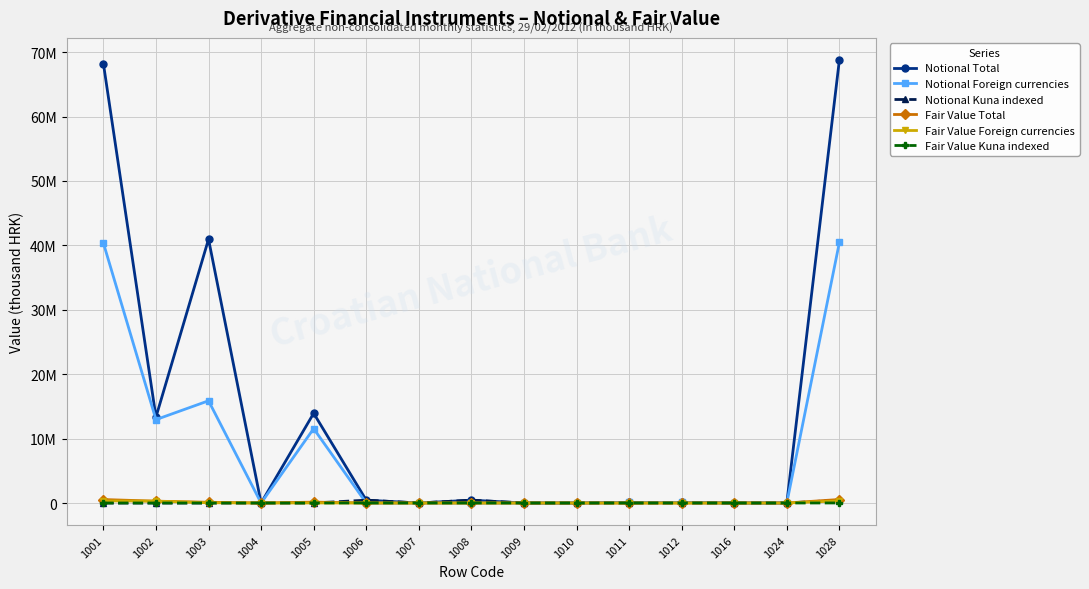

Is this an area chart (filled region under the line)?

No